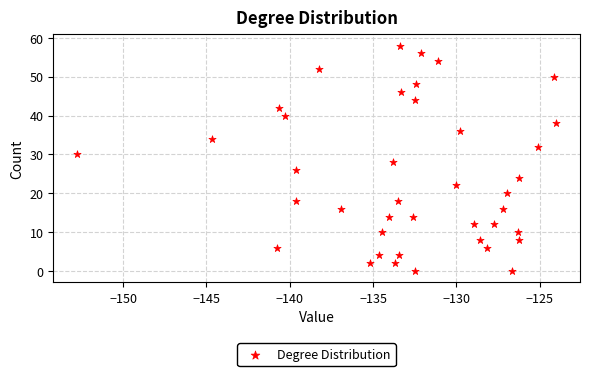

What is the range of Y values (max minus min)?

58